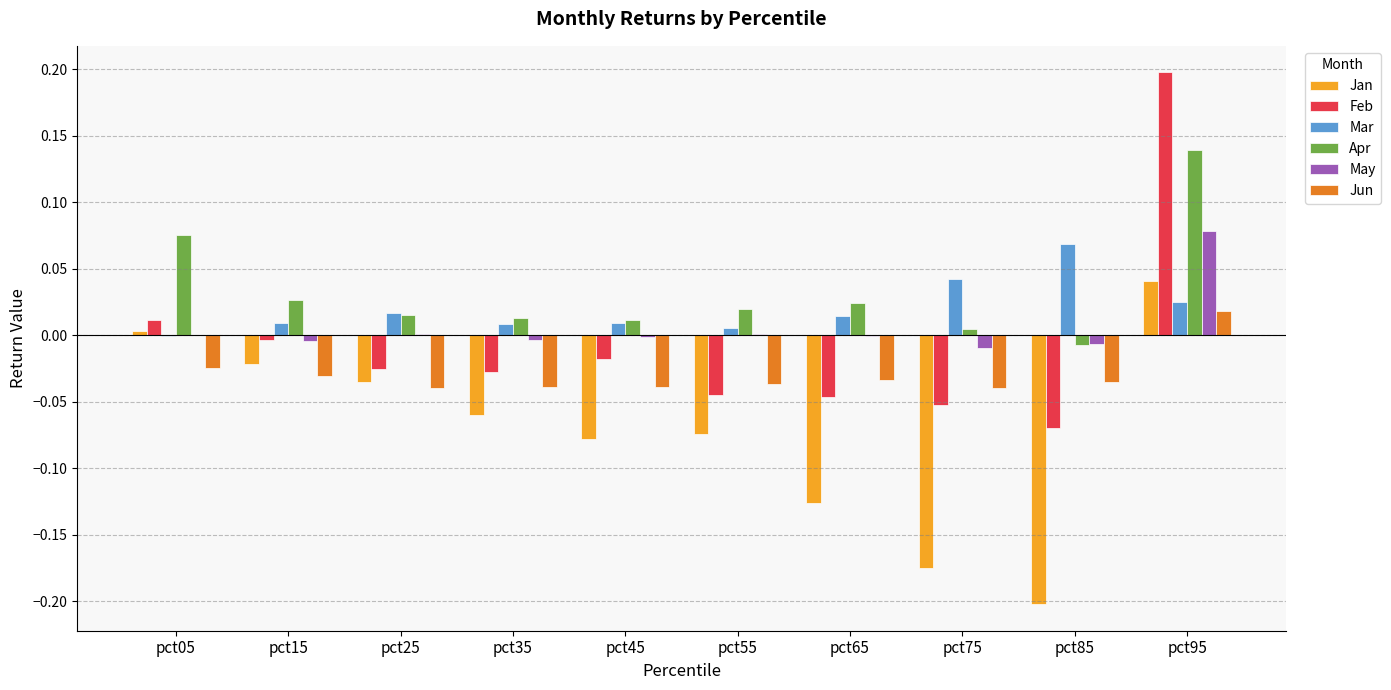

Which series has the widest spread of values?

Feb